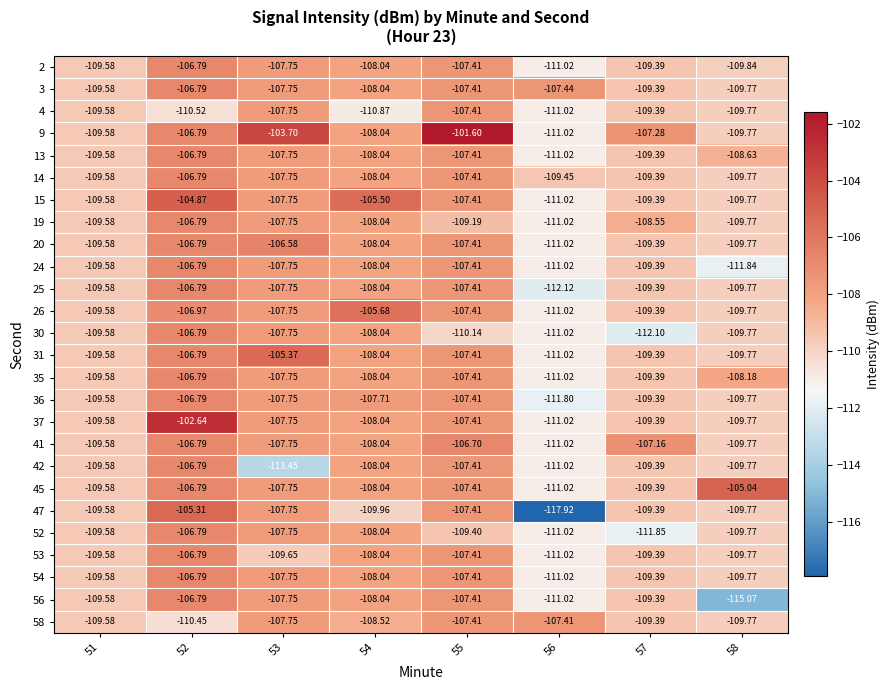

Between 51 and 54, which series saw the biggest shift?

15